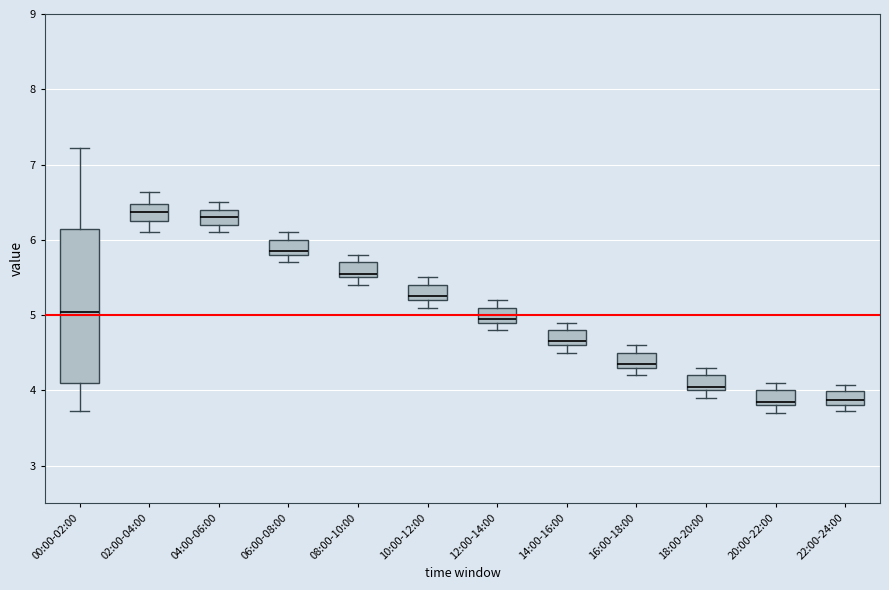

Which box is the tallest, from its lower edge to its upper edge?

00:00-02:00